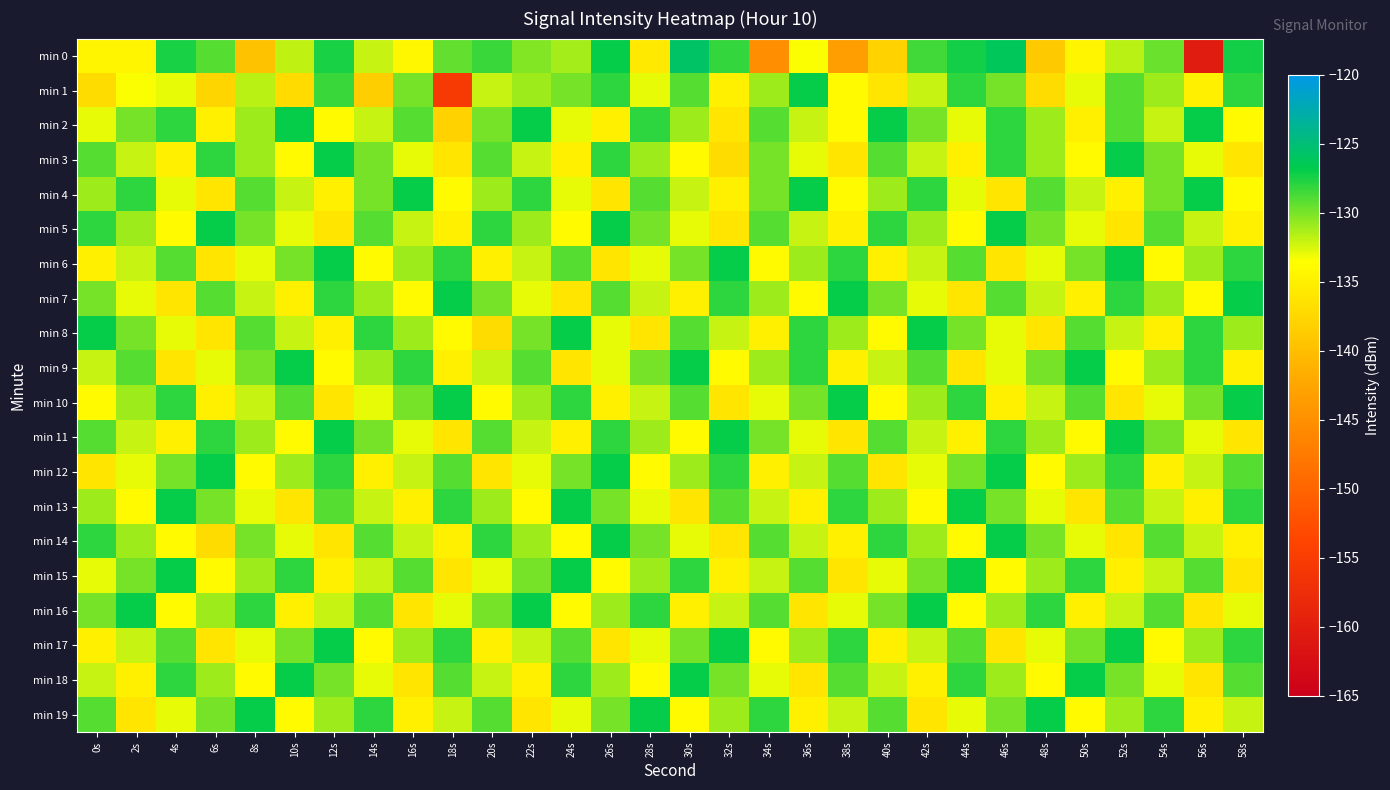

At how many categories does at least one series exceed -157?

30